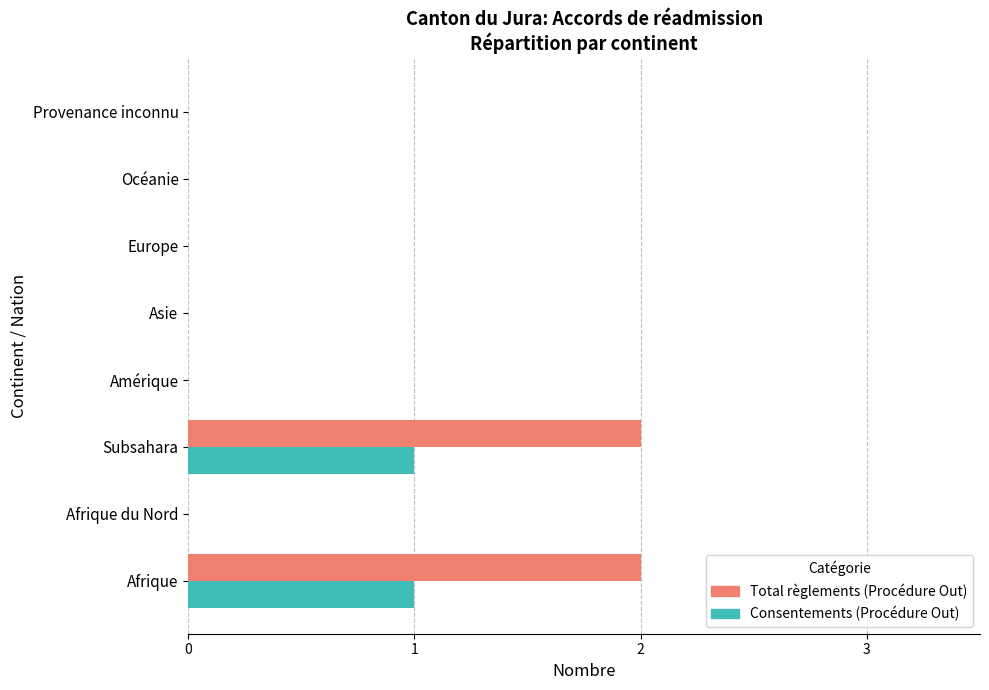

True or false: Total règlements (Procédure Out) has a value of 1 at Océanie.

False